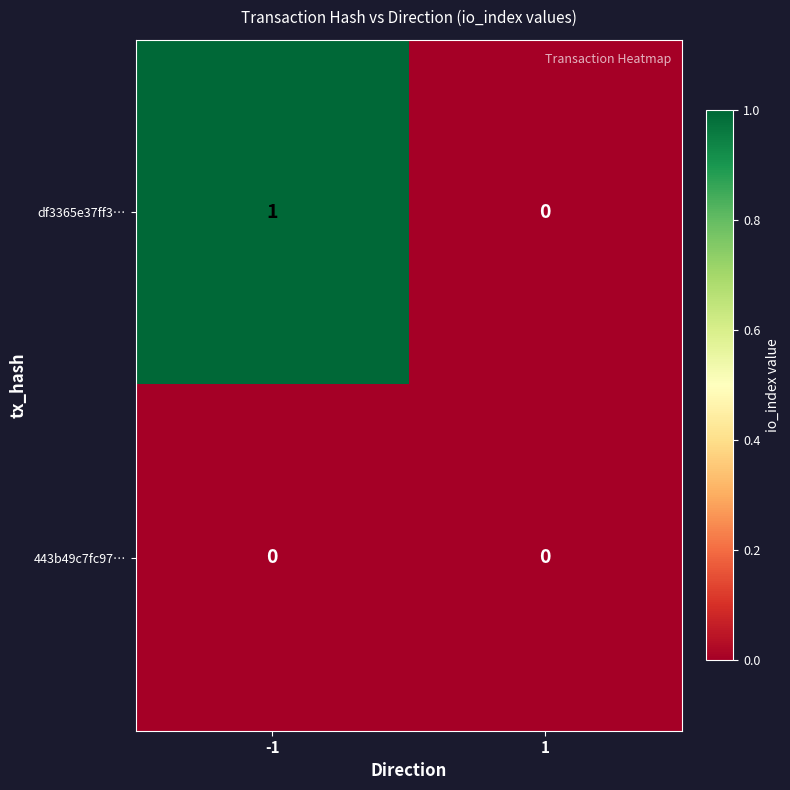

Rank the series by their average value, from lowest to highest.

443b49c7fc97…, df3365e37ff3…